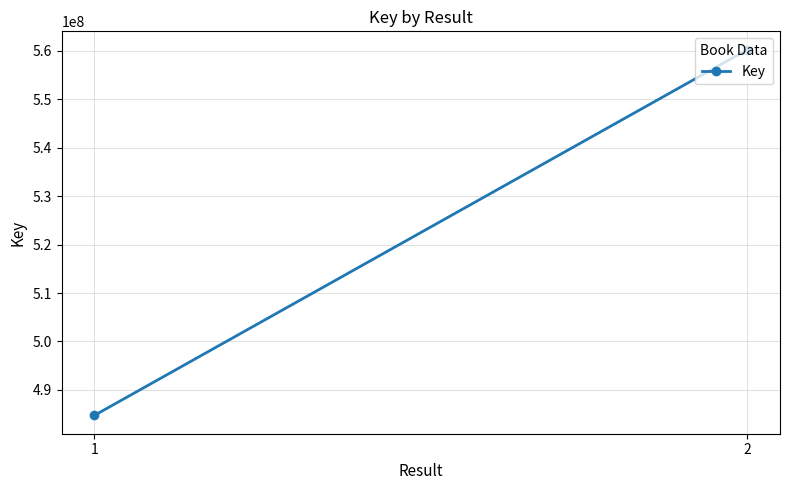

Count the number of categories in the chart.

2